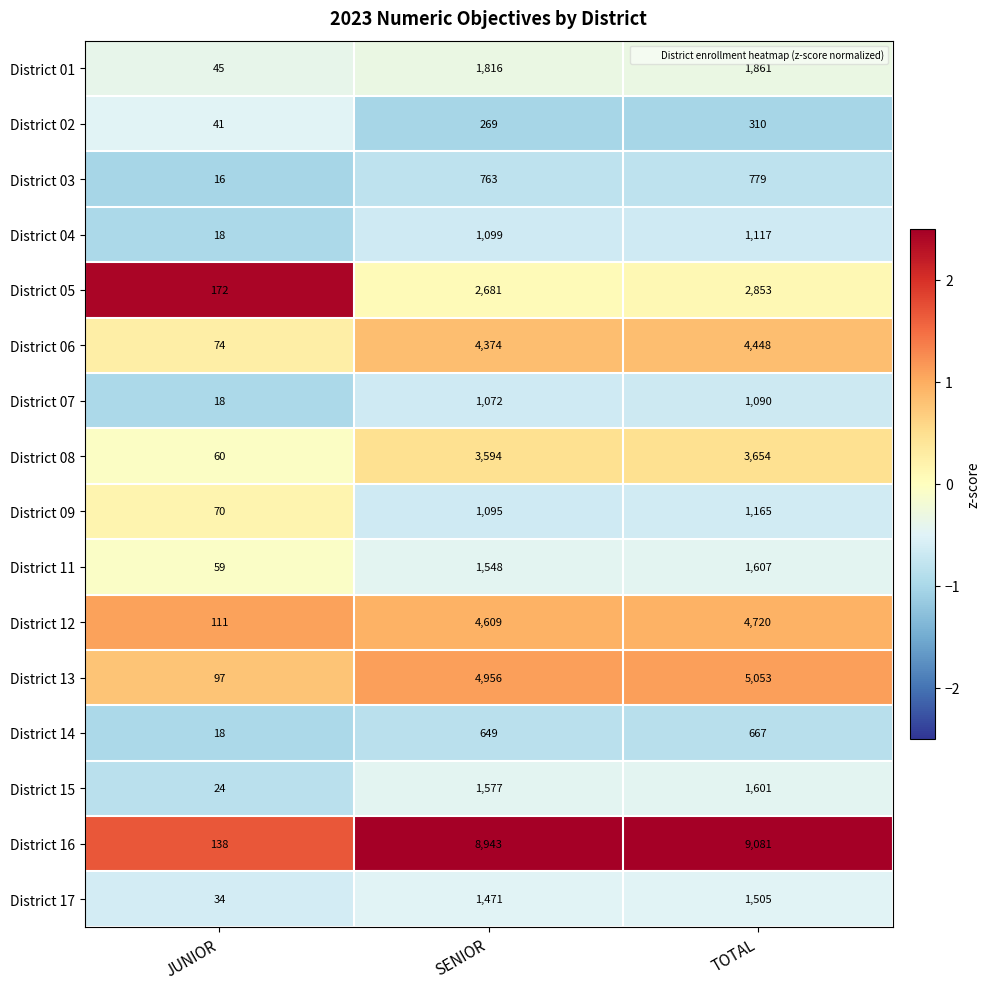

At which label is District 08 closest to 1857?

SENIOR